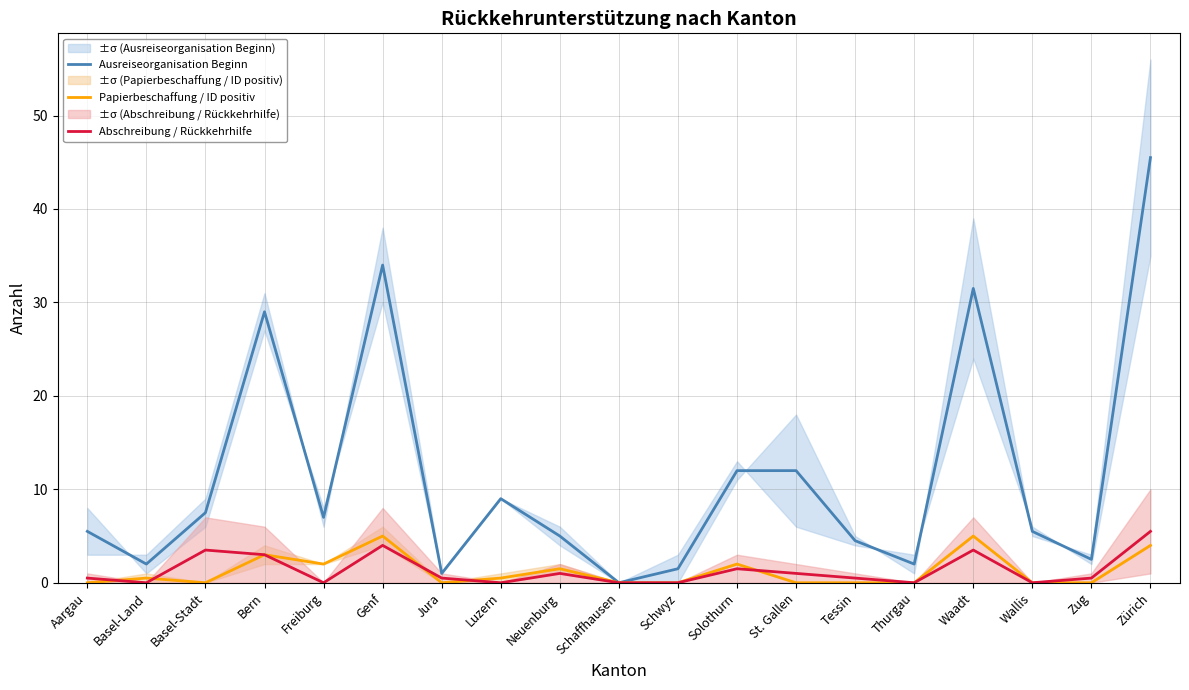

What is the spread (max minus min) of values at Zug?

2.5